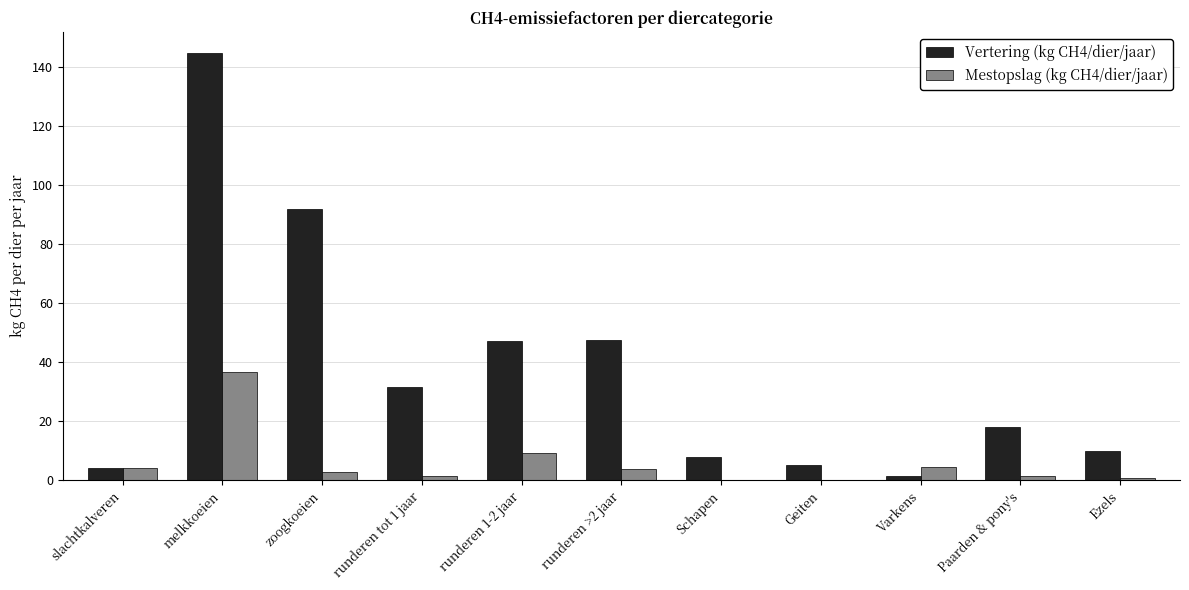

True or false: Vertering (kg CH4/dier/jaar) has a value of 2.0 at Schapen.

False